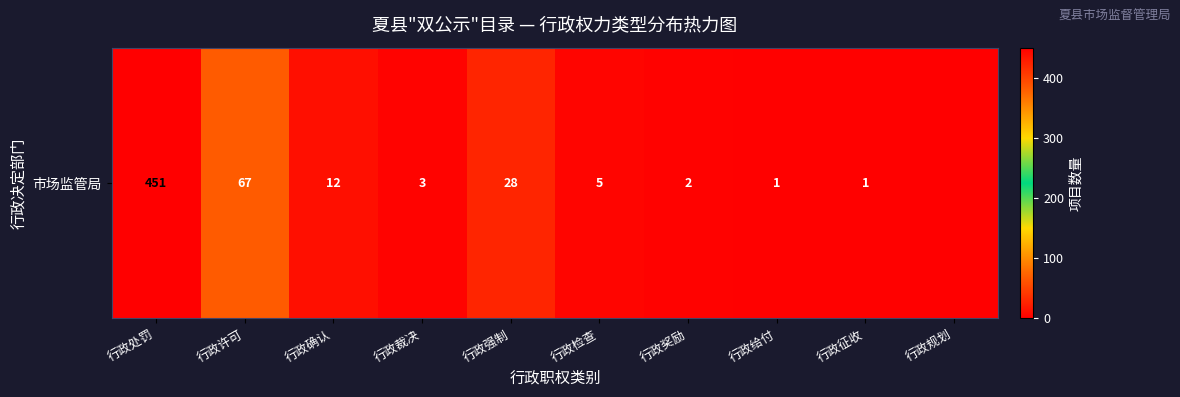

What is the ratio of the value at 行政给付 to the value at 行政征收?

1.0